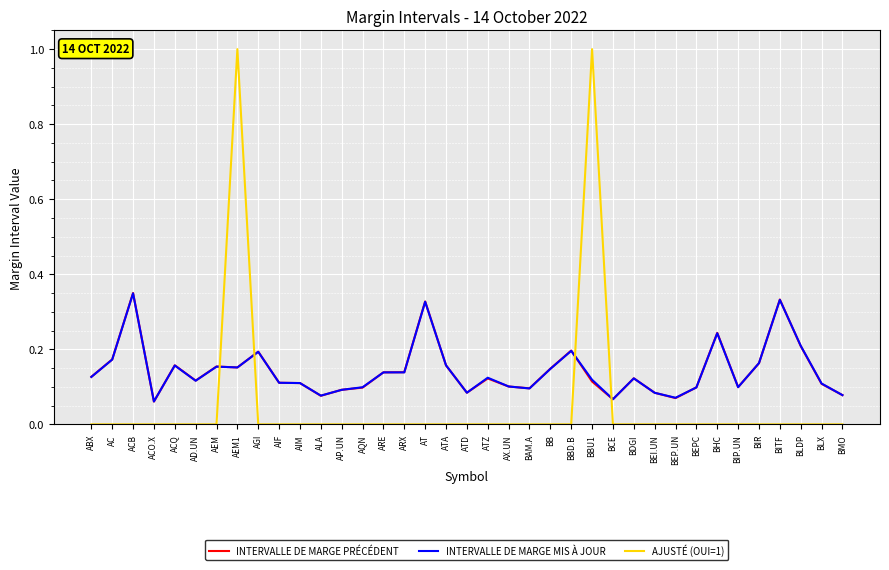

What are all the series names shown in the legend?

INTERVALLE DE MARGE PRÉCÉDENT, INTERVALLE DE MARGE MIS À JOUR, AJUSTÉ (OUI=1)